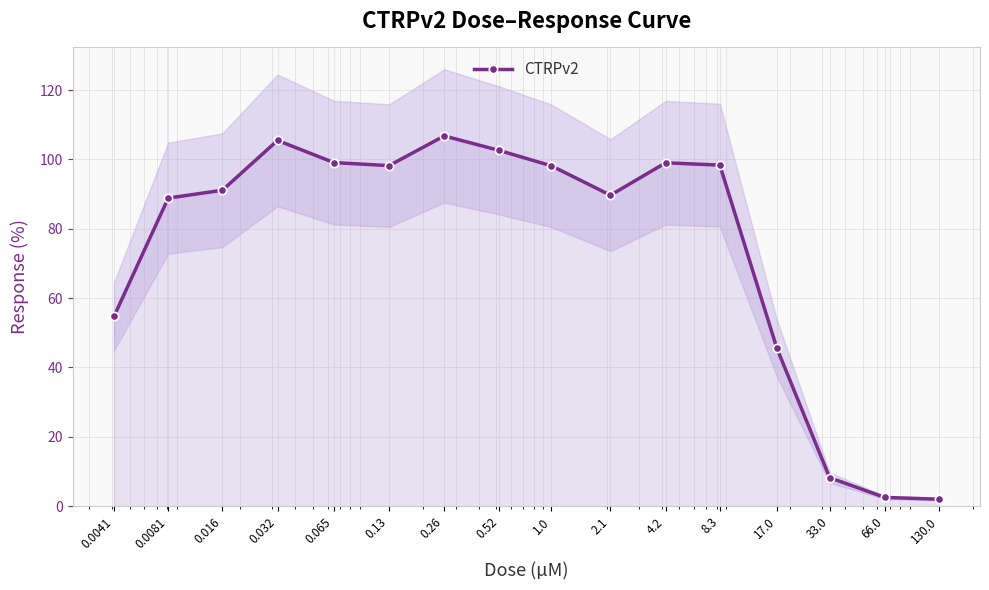

Is this an area chart (filled region under the line)?

No